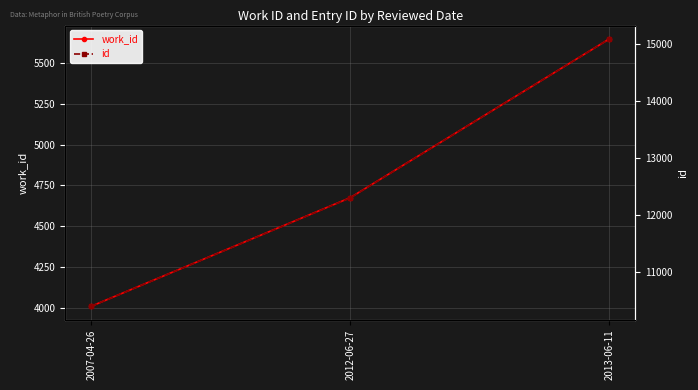

What is the total value across all series at 2007-04-26?

14416